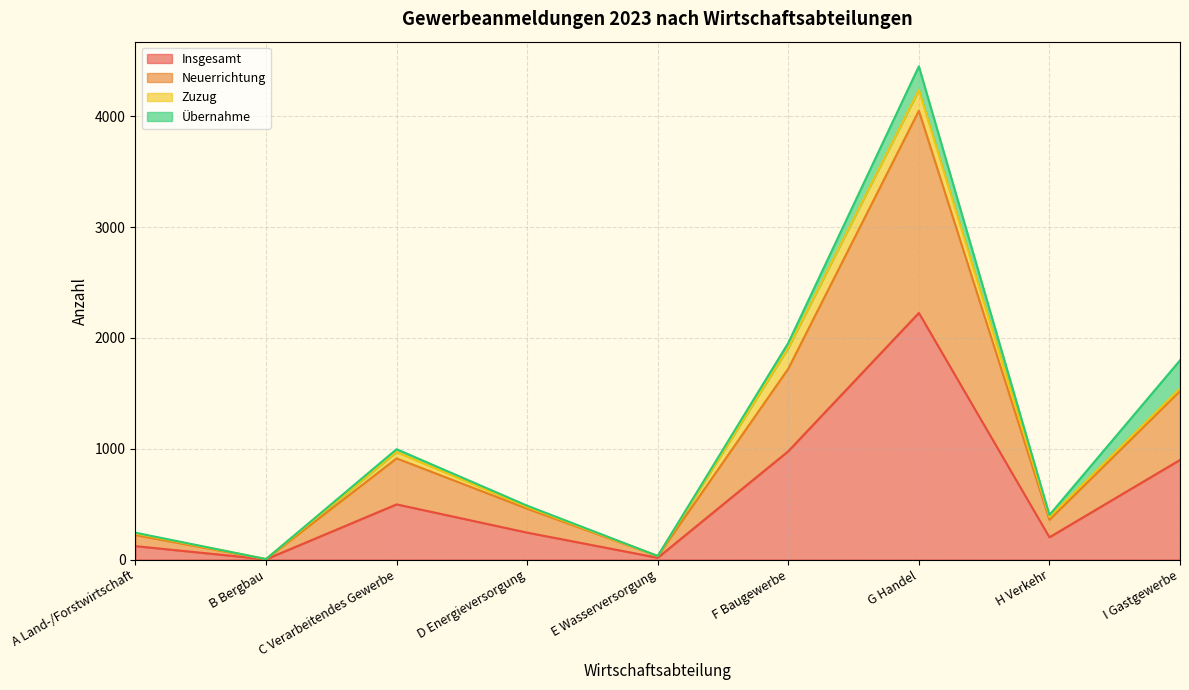

At which category is the sum across all series the highest?

G Handel